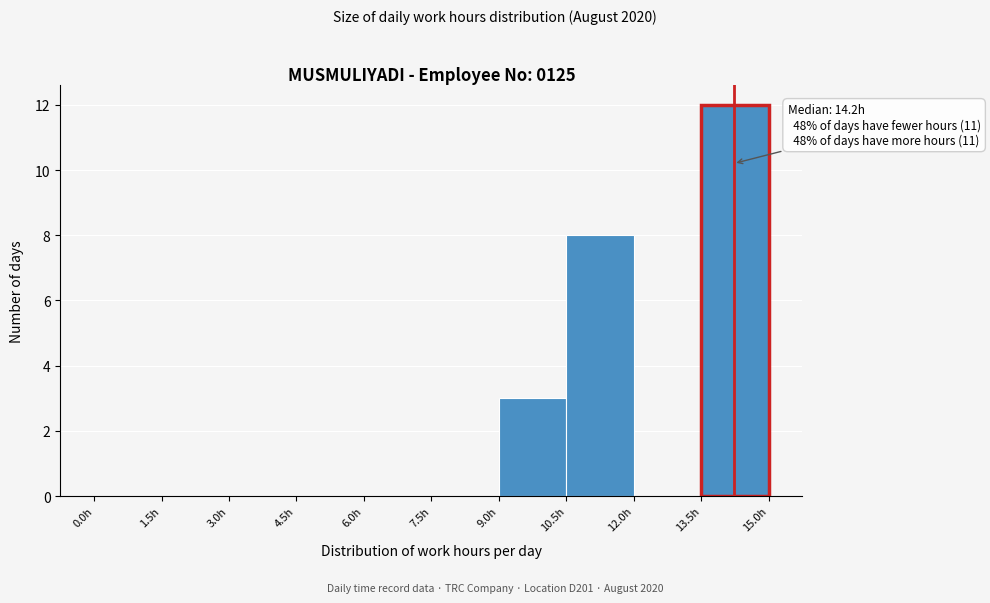

Over which range of the x-axis is the bar tallest?

13.5 to 15.0